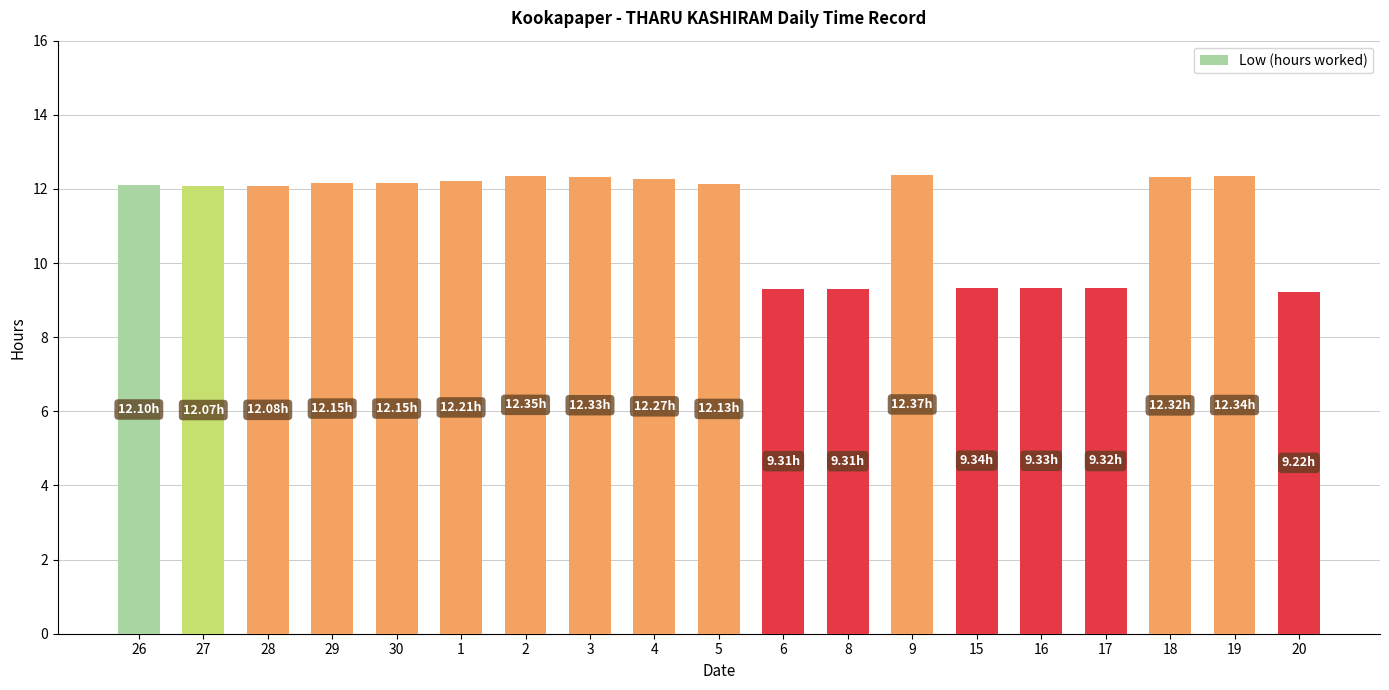

What value does the data have at 3?

12.3